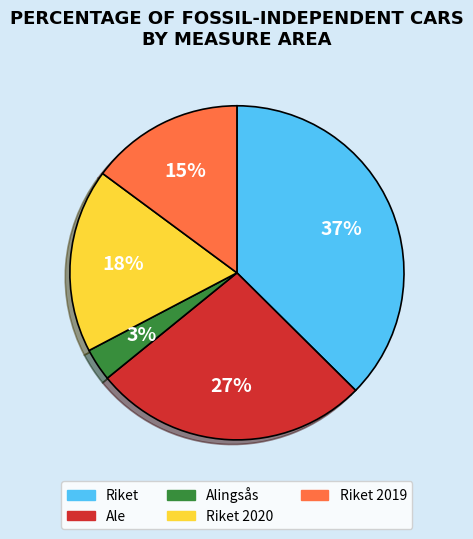

Do Riket 2019 and Alingsås together represent more than half of the pie?

No